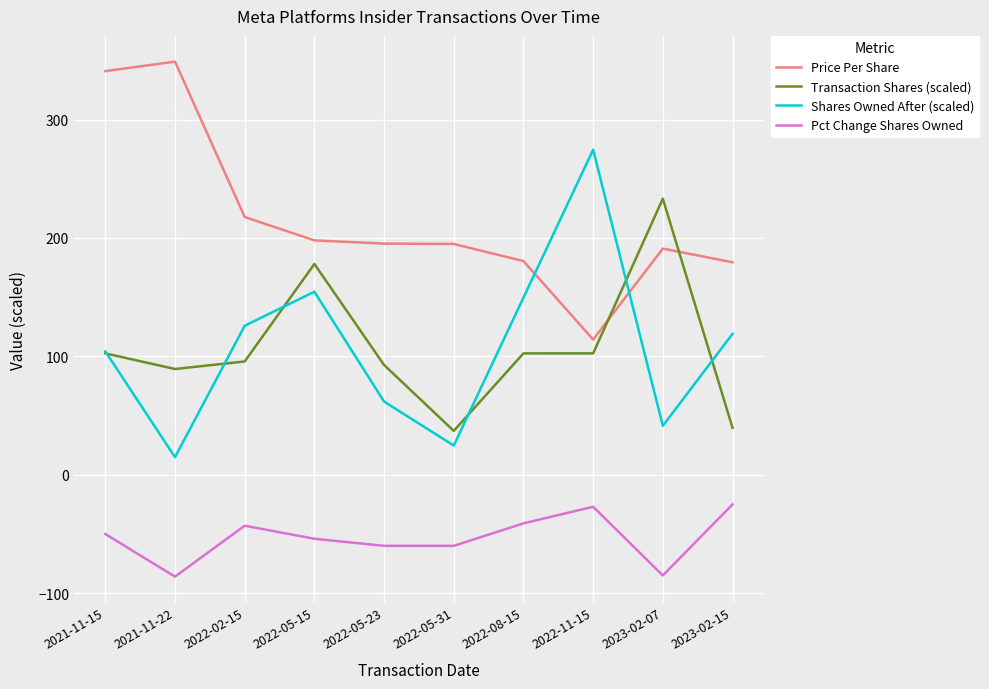

Read the Shares Owned After (scaled) value at 2022-11-15.

274.5